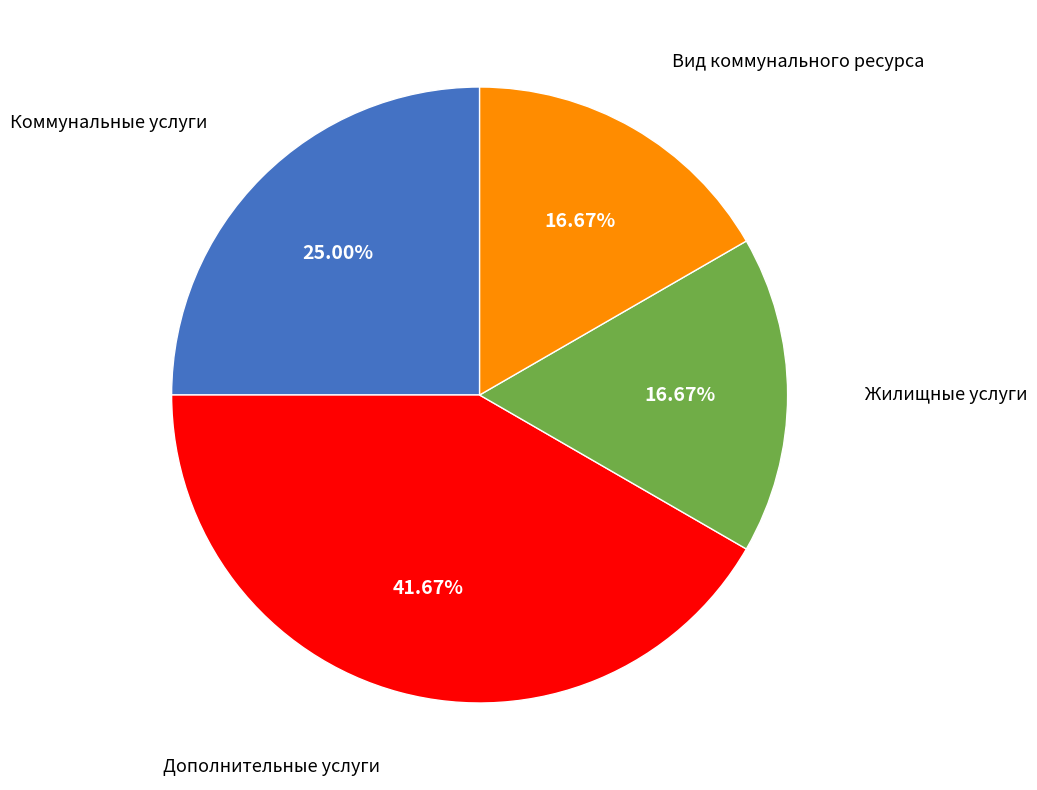

Is there a majority slice in this chart?

No